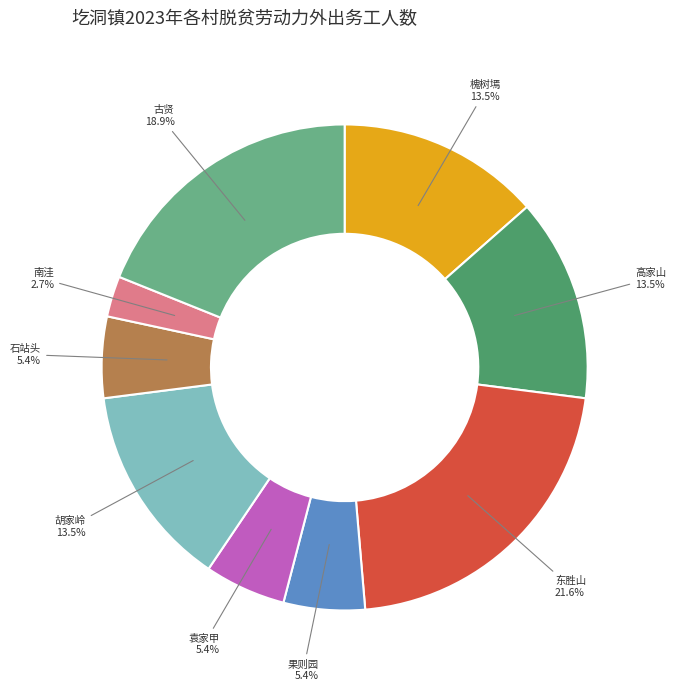

How many segments does this pie chart have?

9